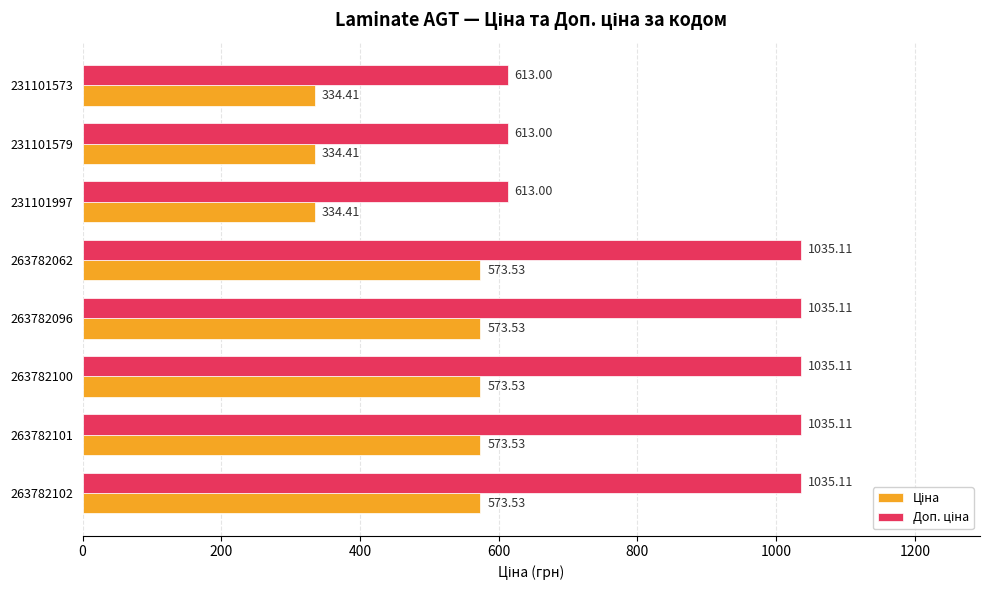

What is the spread (max minus min) of values at 231101997?

278.6